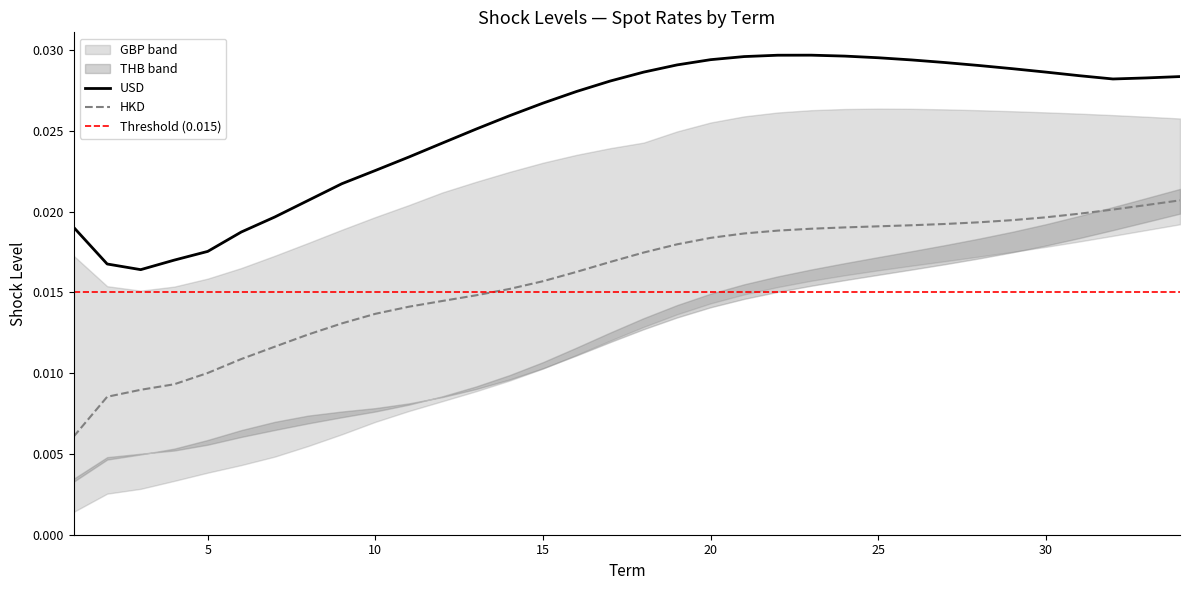

Which series has the largest total across all categories?

USD